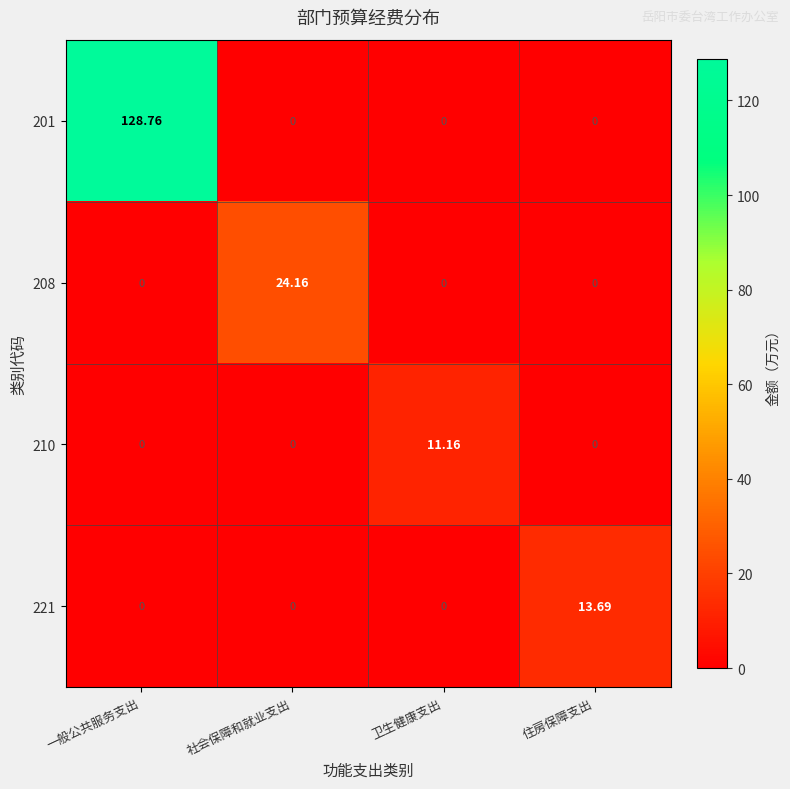

Which label corresponds to the largest value in the chart?

一般公共服务支出